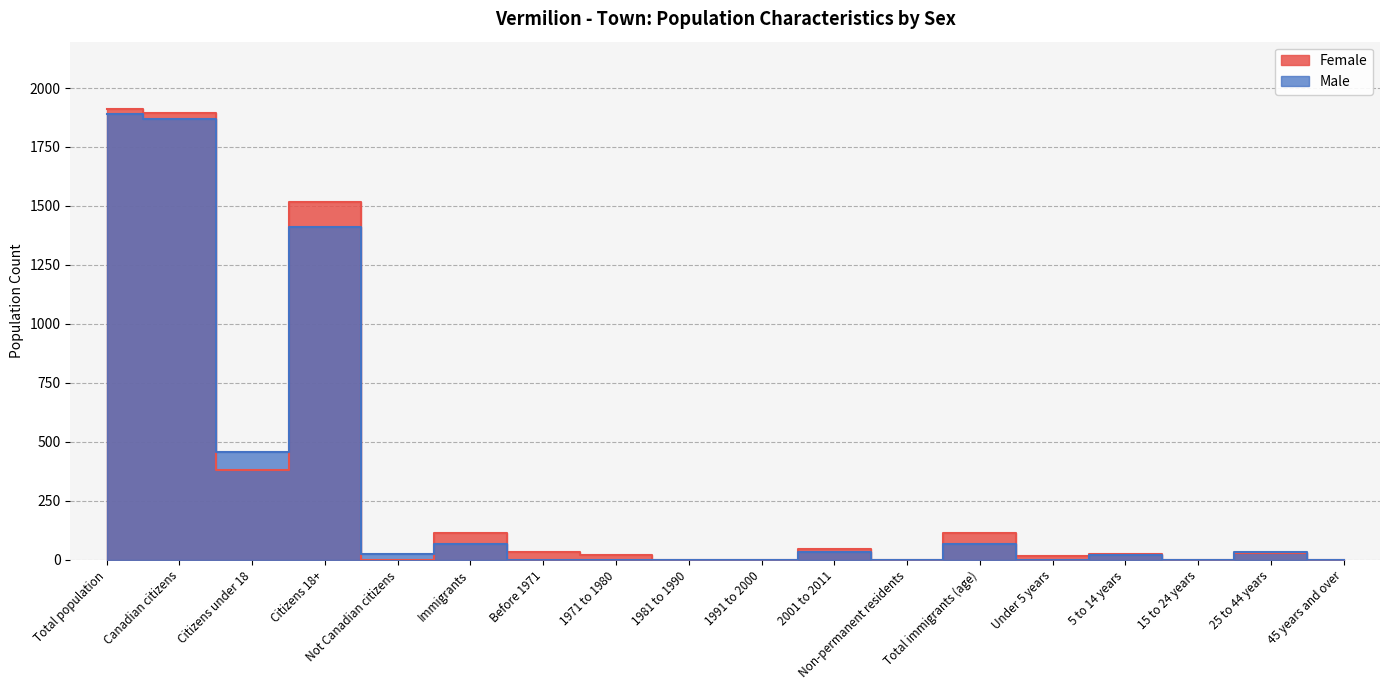

Between Citizens 18+ and 1971 to 1980, which series saw the biggest shift?

Female